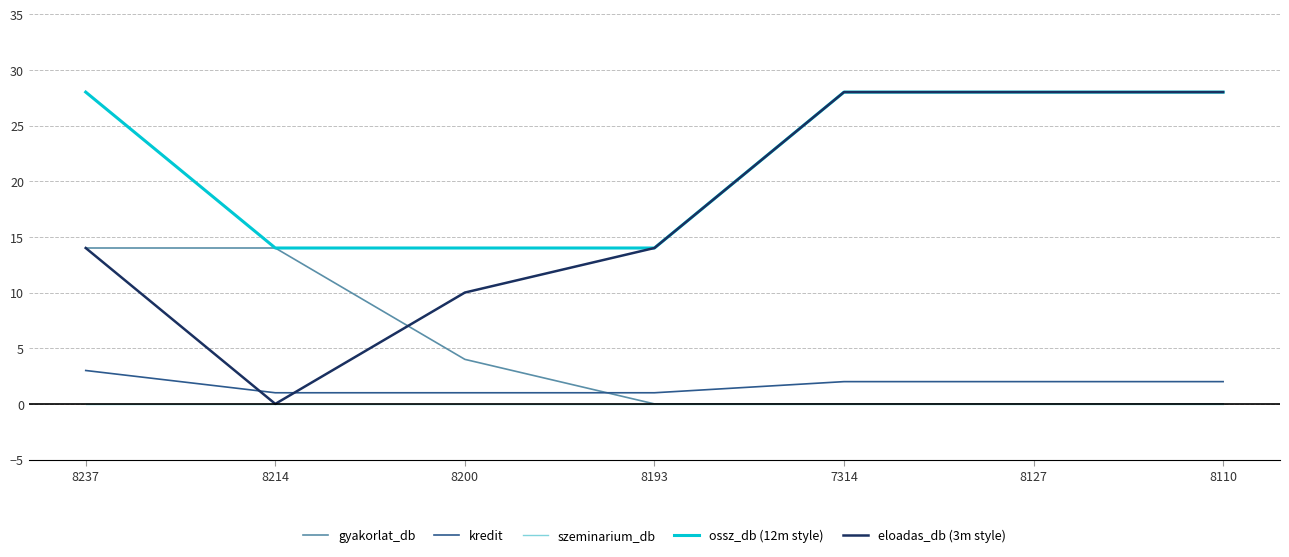

What position from the right is 8127?

2